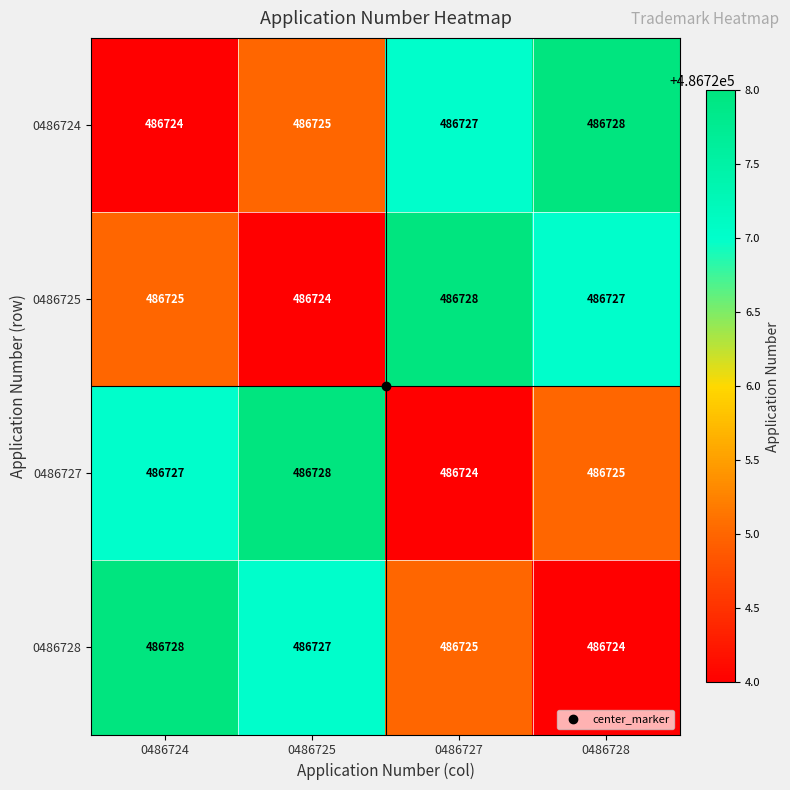

What is the total value across all series at 0486724?

1946904